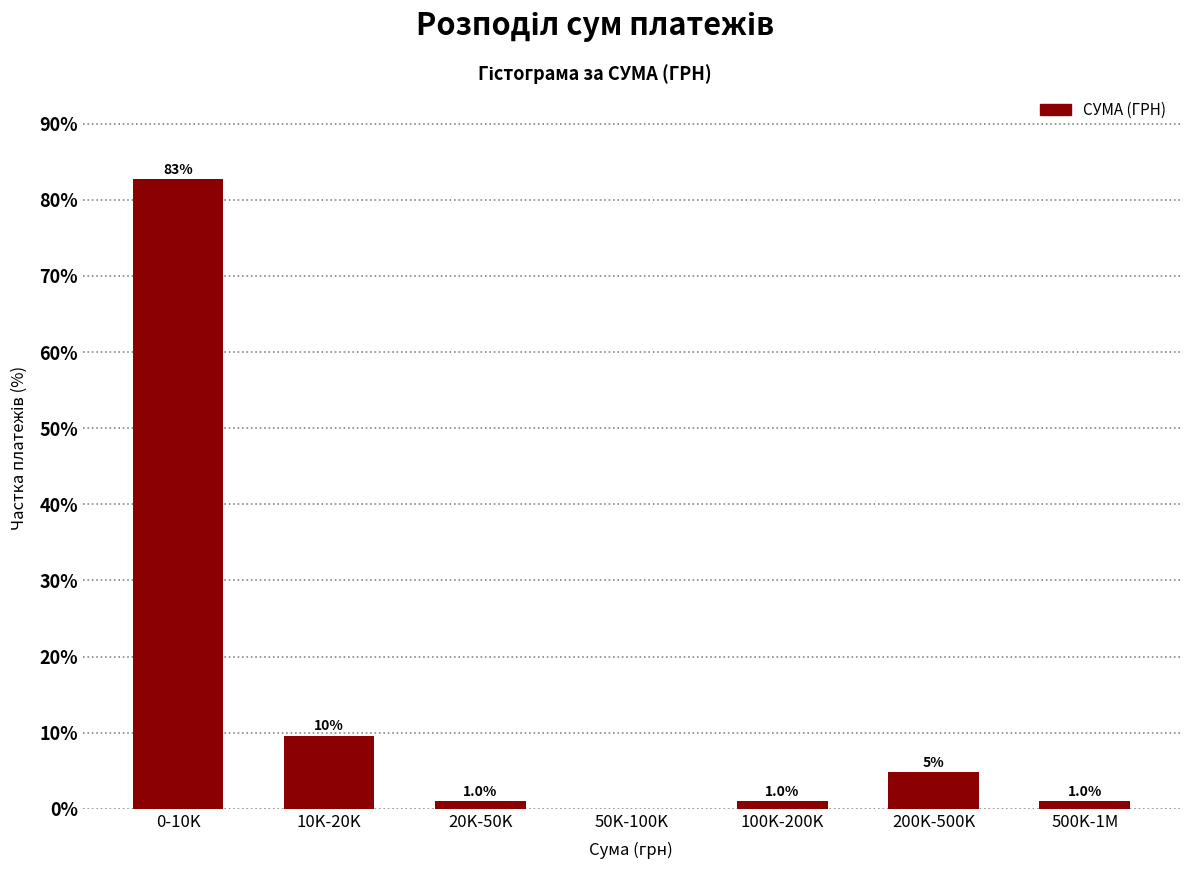

Reading left to right, extract all data points from this chart.

0-10K=82.7	10K-20K=9.6	20K-50K=1.0	50K-100K=0.0	100K-200K=1.0	200K-500K=4.8	500K-1M=1.0